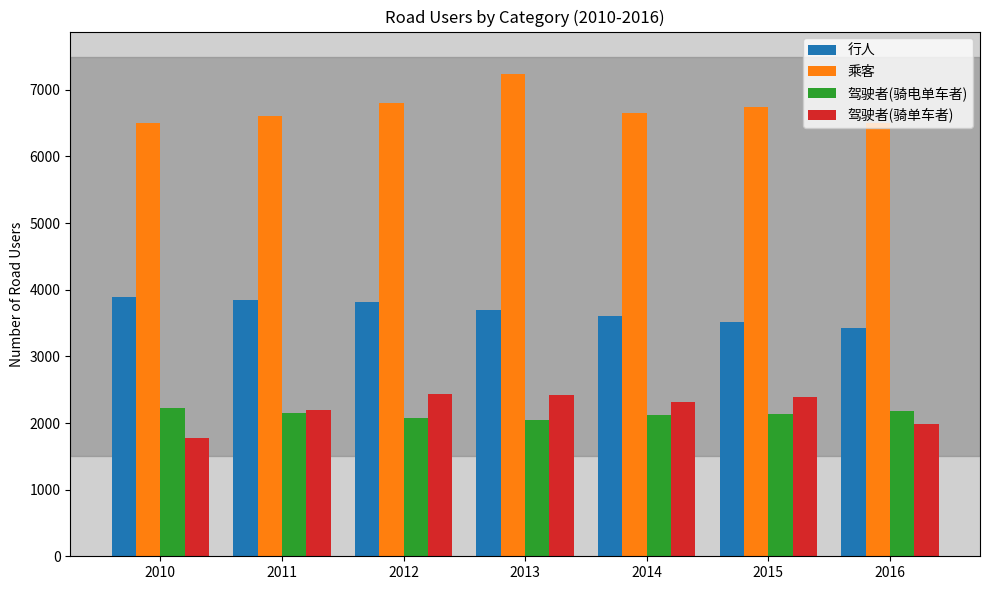

At how many categories does at least one series exceed 5702?

7